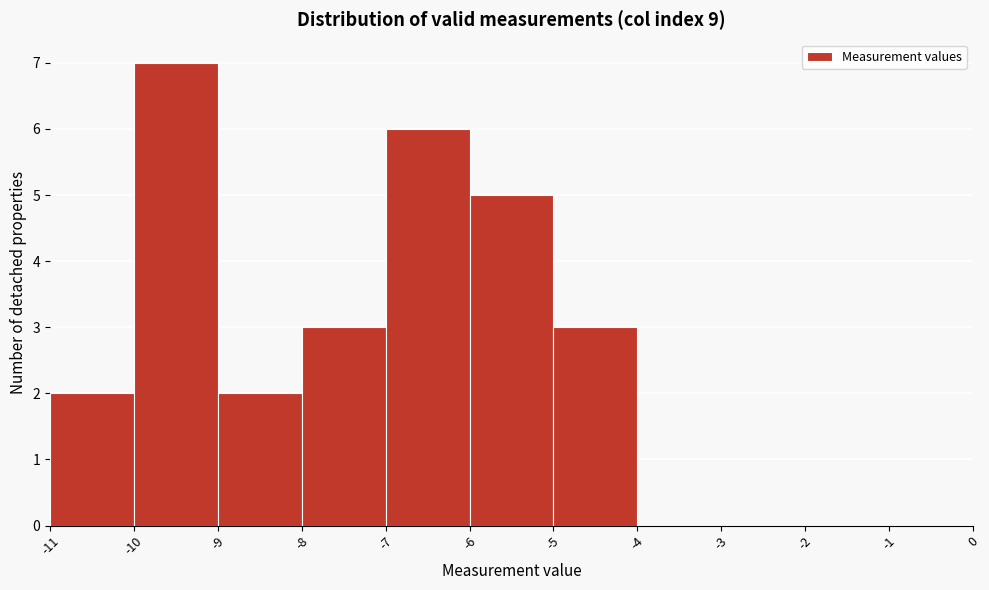

Which range on the x-axis has the tallest bar?

-10 to -9